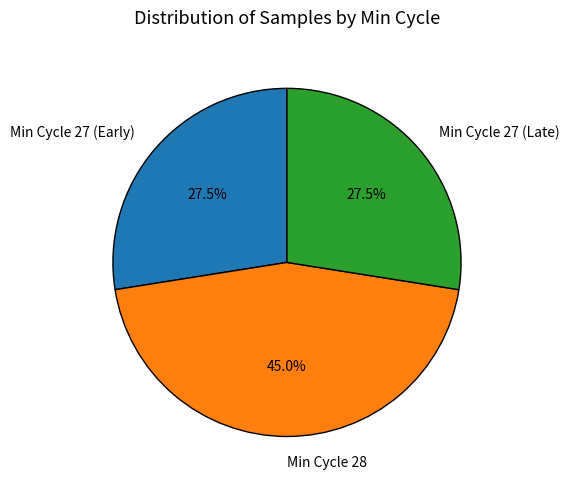

What is the ratio of the value at Min Cycle 28 to the value at Min Cycle 27 (Early)?

1.6